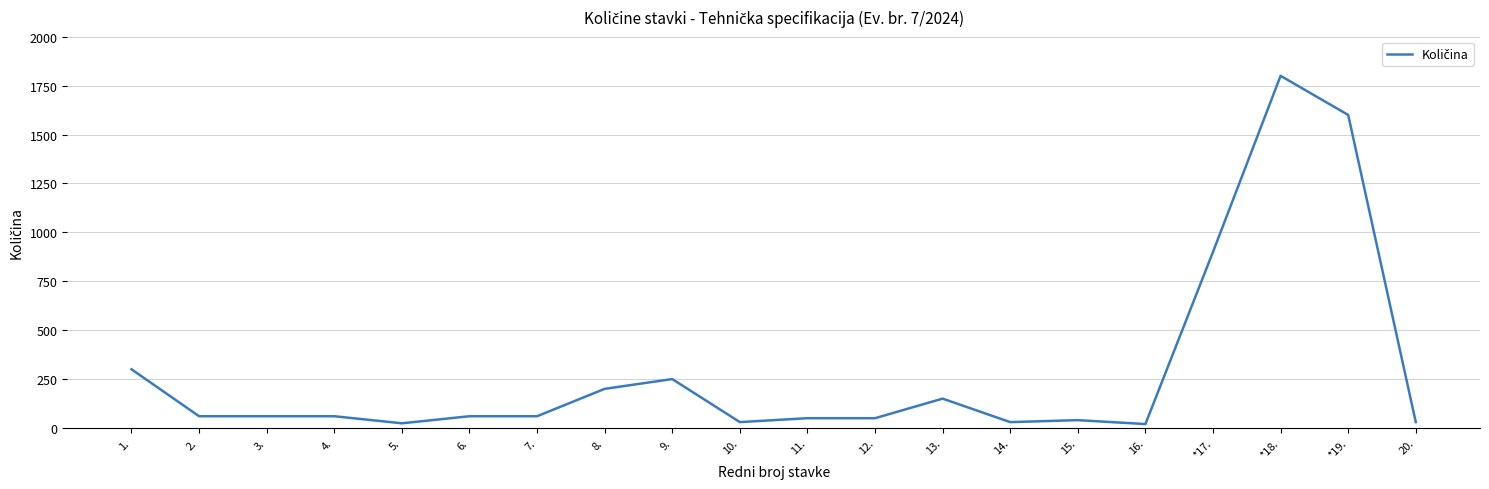

What is the change in value from *18. to *19.?

-200